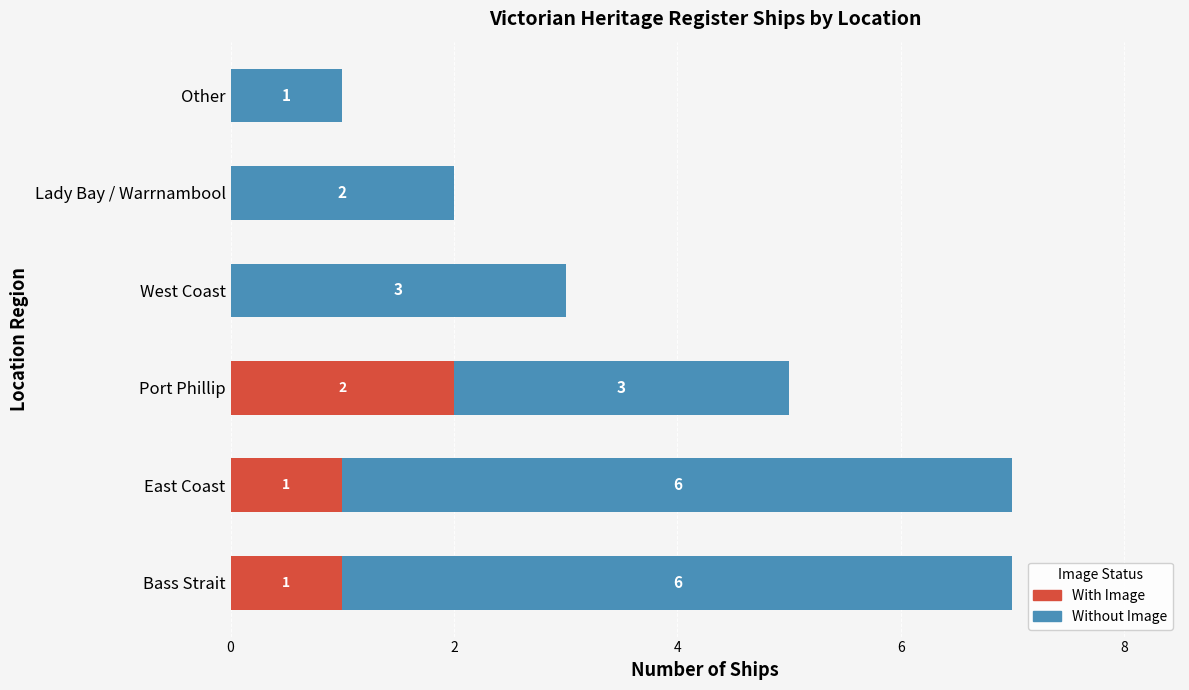

Count the number of data series in this chart.

2